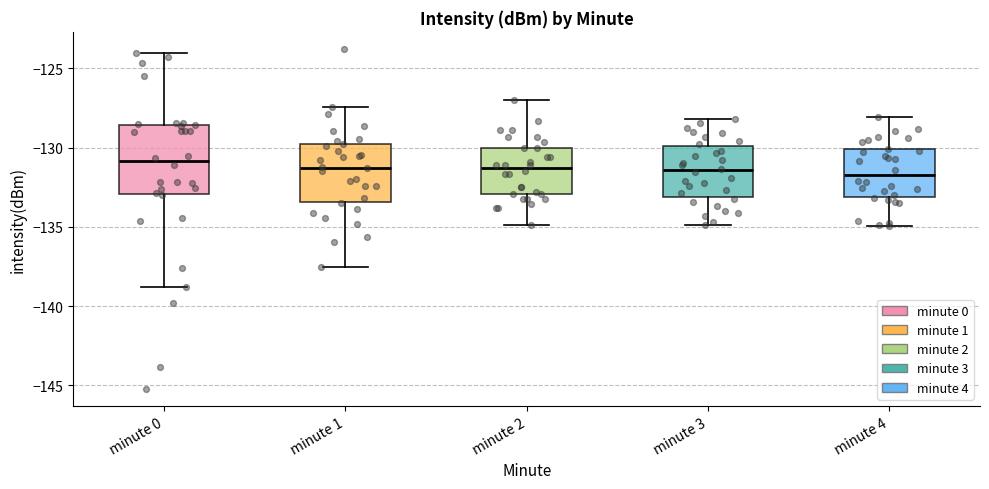

Where does the lower whisker of the box for minute 1 end on the y-axis? The values are not printed on the chart, so give them approximately, as read against the axis.

-137.5